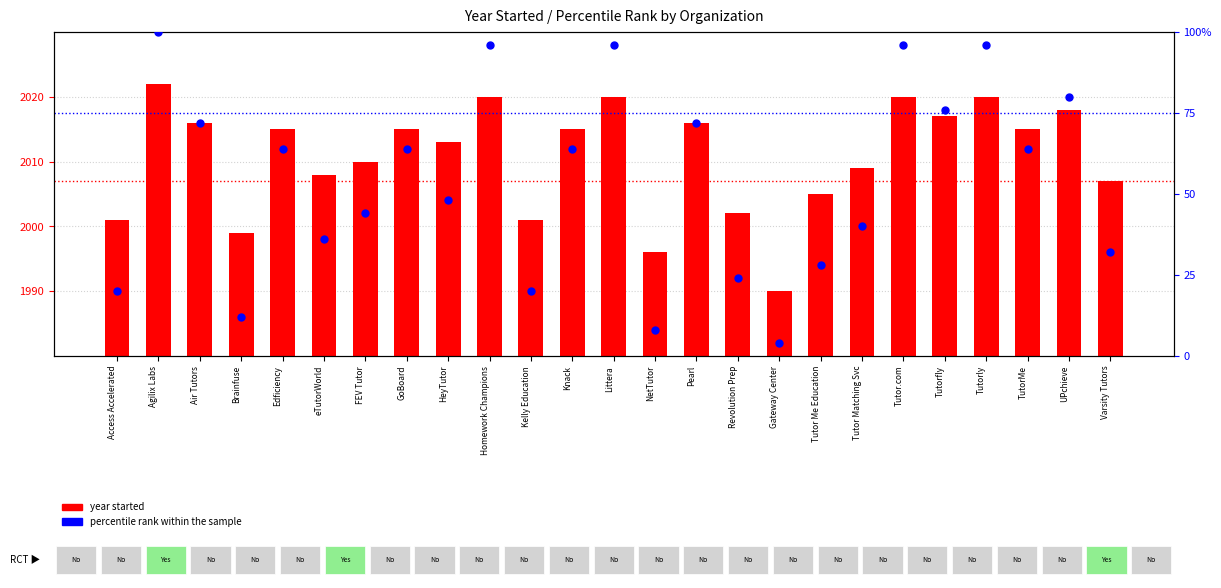

Which series contains the highest Y value?

year started